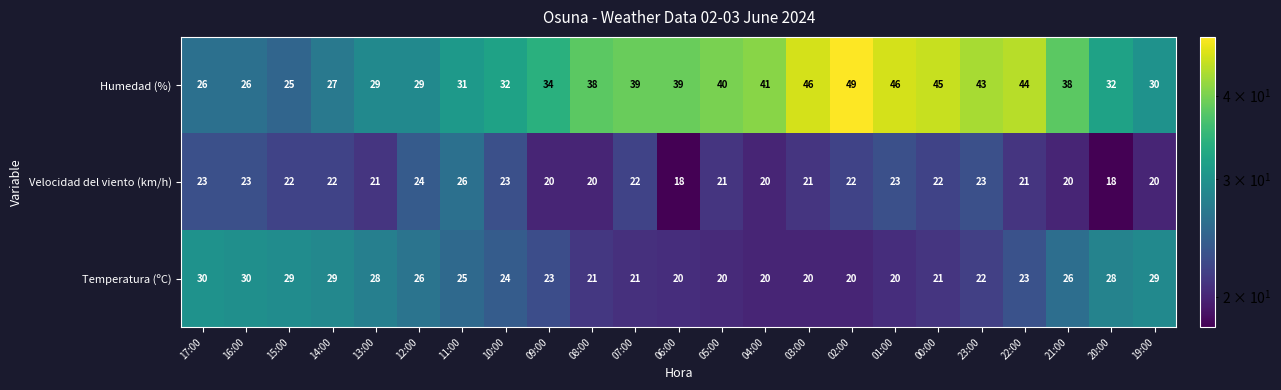

What is the difference between the Temperatura (ºC) values at 08:00 and 10:00?

3